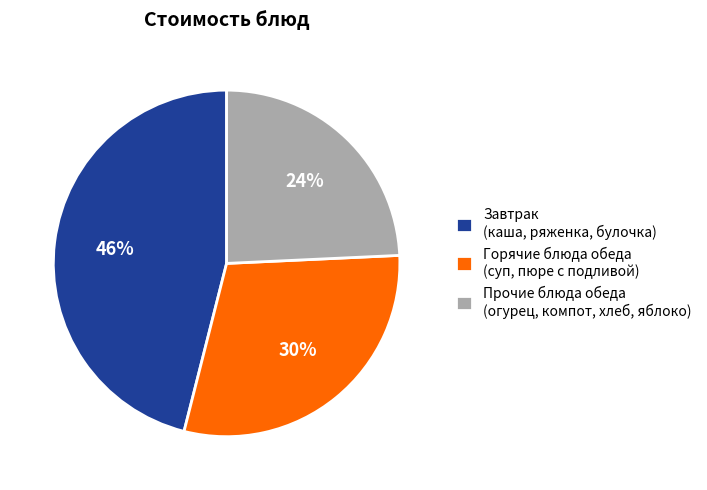

Approximately how many times larger is the value at Прочие блюда обеда (огурец, компот, хлеб, яблоко) compared to Горячие блюда обеда (суп, пюре с подливой)?

0.8